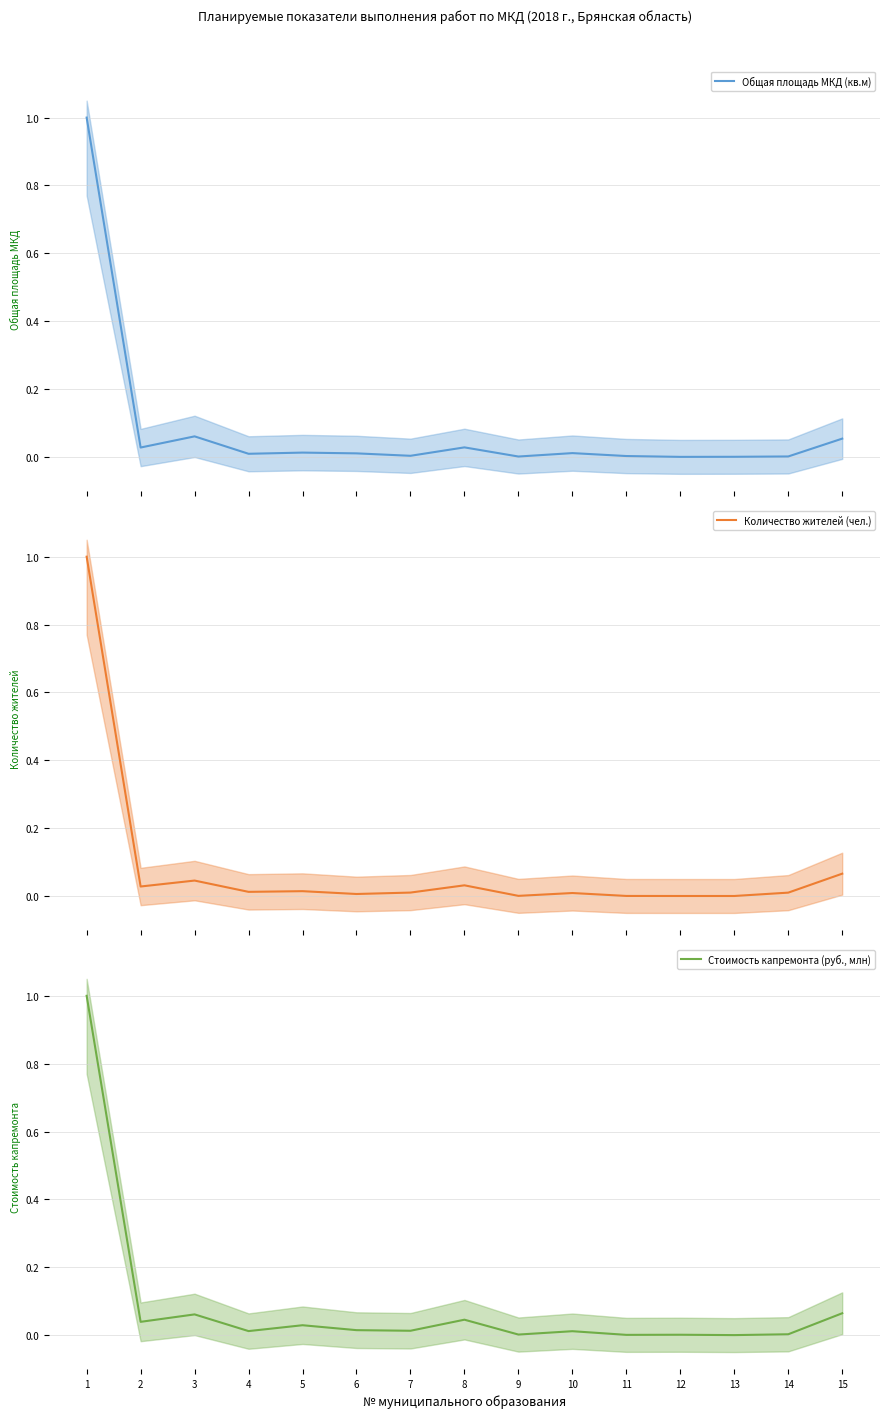

Reading left to right, extract all data points from this chart.

Общая площадь МКД (кв.м): 1=1.0	2=0.0	3=0.1	4=0.0	5=0.0	6=0.0	7=0.0	8=0.0	9=0.0	10=0.0	11=0.0	12=0.0	13=0.0	14=0.0	15=0.1
Количество жителей (чел.): 1=1.0	2=0.0	3=0.0	4=0.0	5=0.0	6=0.0	7=0.0	8=0.0	9=0.0	10=0.0	11=0.0	12=0.0	13=0.0	14=0.0	15=0.1
Стоимость капремонта (руб., млн): 1=1.0	2=0.0	3=0.1	4=0.0	5=0.0	6=0.0	7=0.0	8=0.0	9=0.0	10=0.0	11=0.0	12=0.0	13=0.0	14=0.0	15=0.1